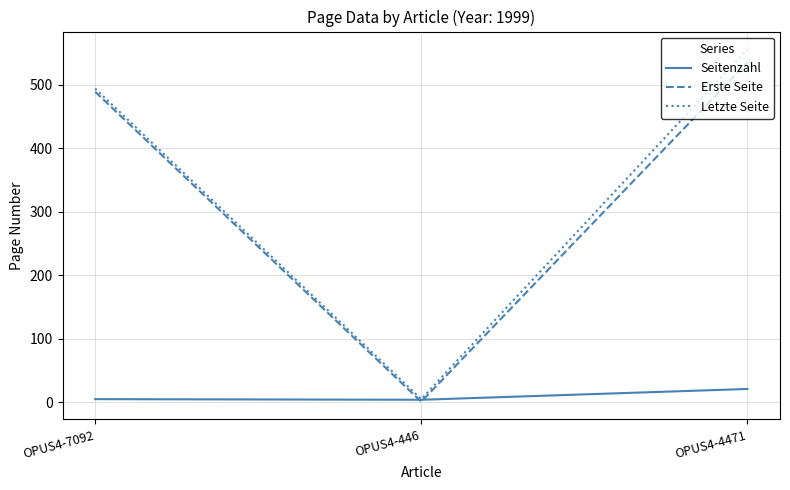

At which label is Erste Seite closest to 268?

OPUS4-7092